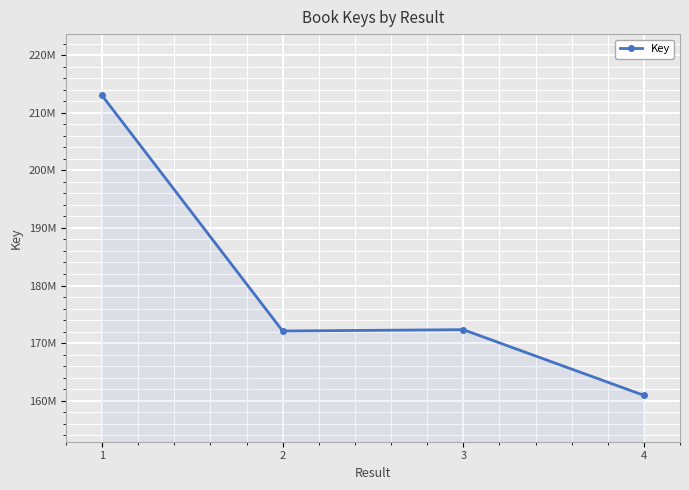

Which category has the lowest value across all series?

4